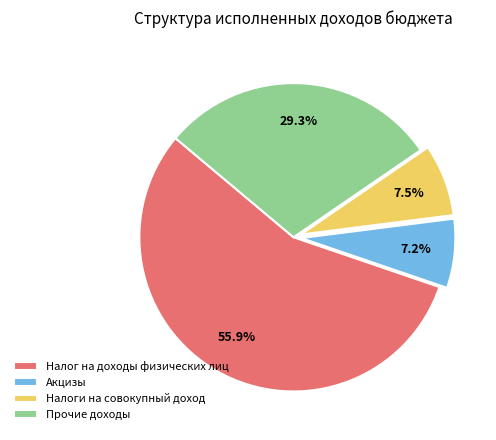

Between Прочие доходы and Налог на доходы физических лиц, which is larger?

Налог на доходы физических лиц